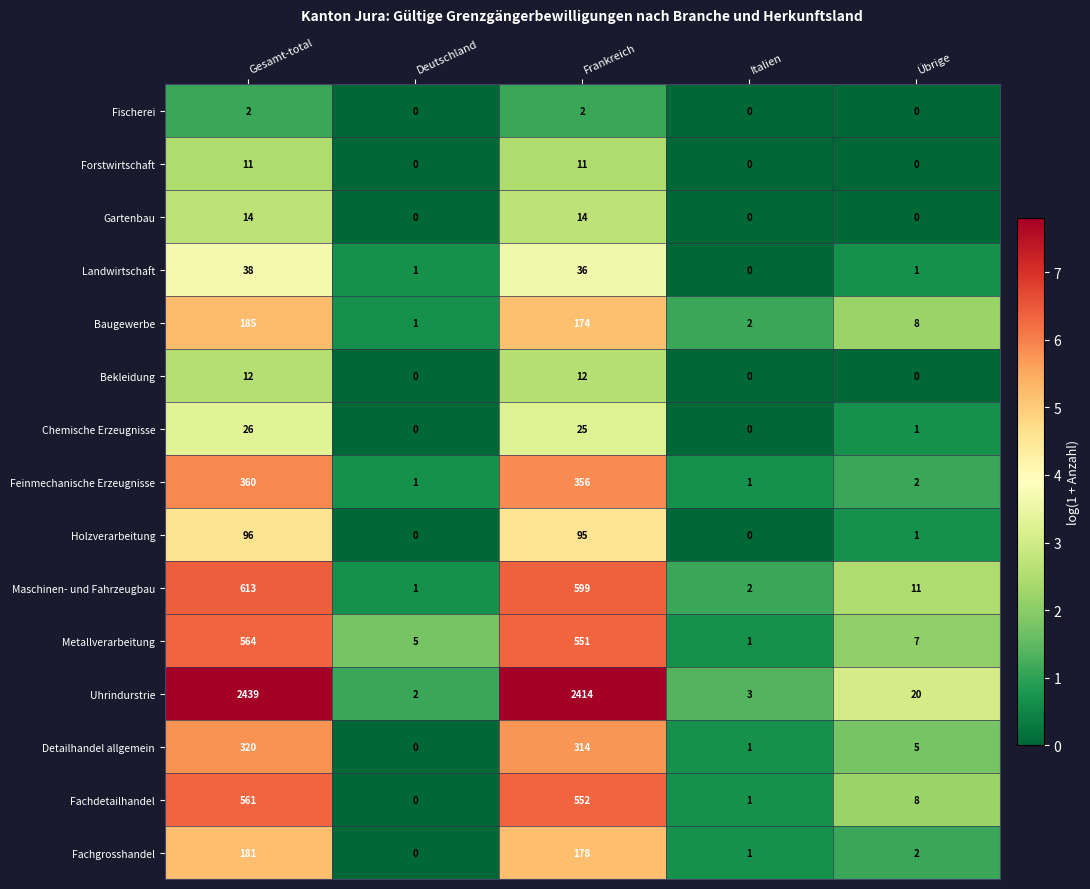

Between Frankreich and Italien, which series saw the biggest shift?

Uhrindurstrie